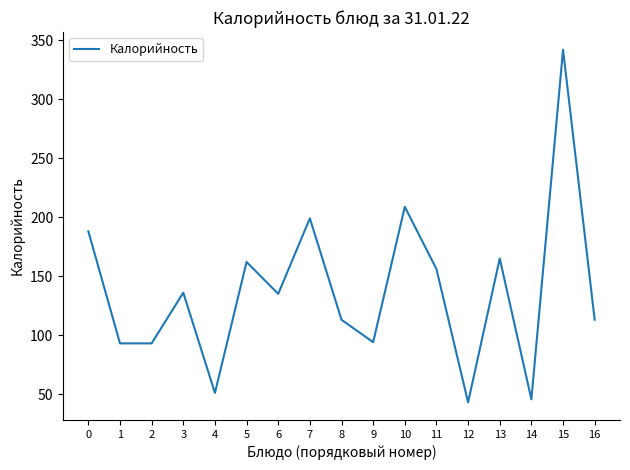

How many values are below 135?

8